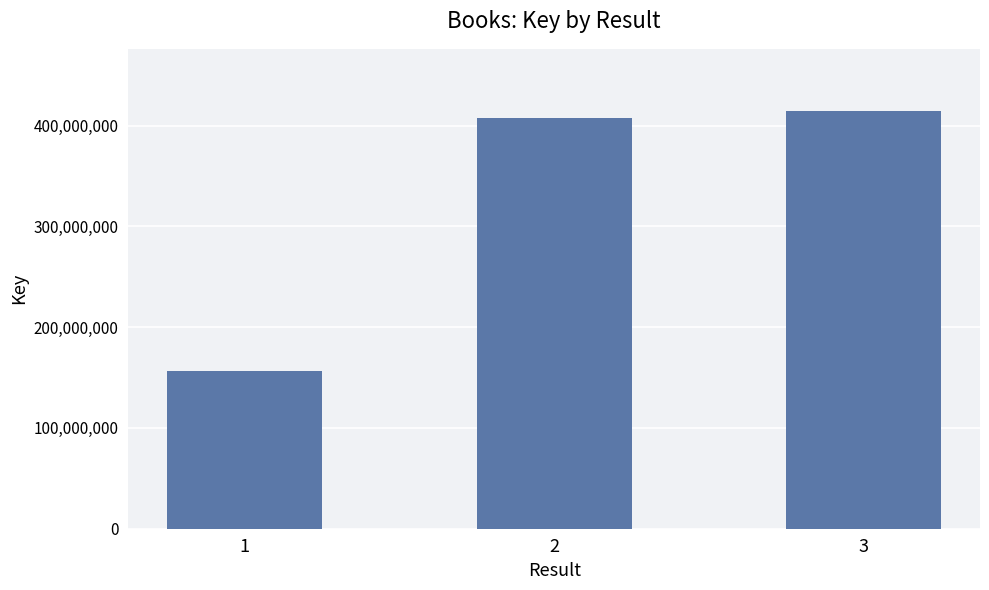

Which has a higher value, 3 or 2?

3